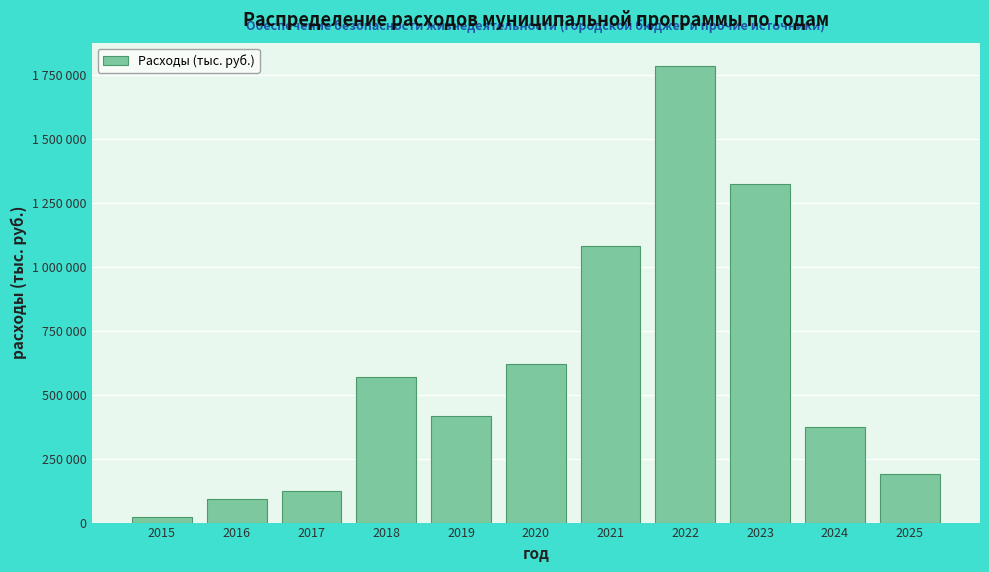

Are the bars horizontal?

No